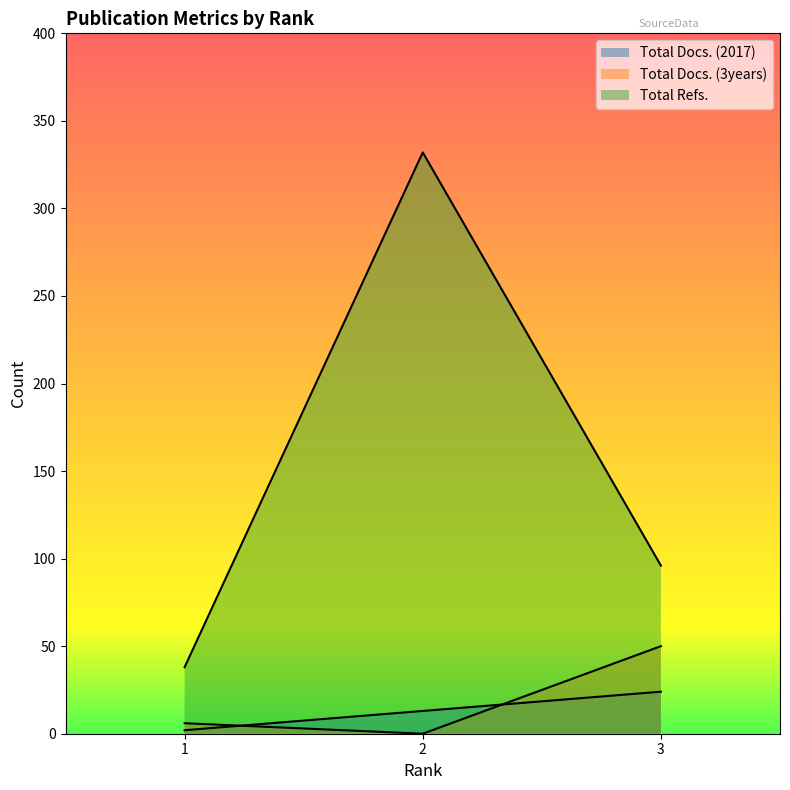

What is the highest value of the Total Docs. (3years) series?

50